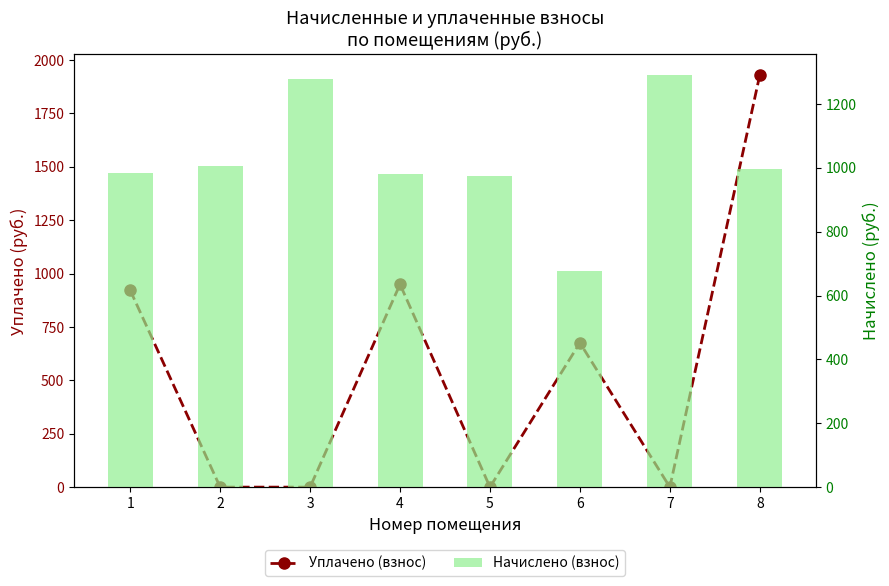

What is the value of the Начислено (взнос) bar at the 2nd from the left?

1004.1